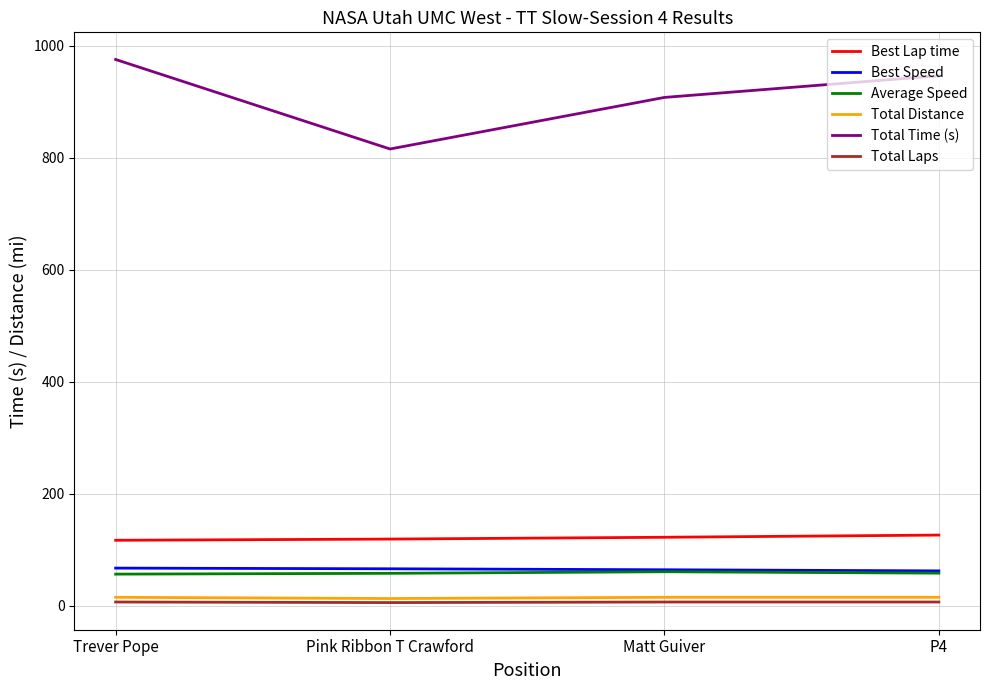

True or false: Average Speed and Best Lap time intersect in this chart.

False